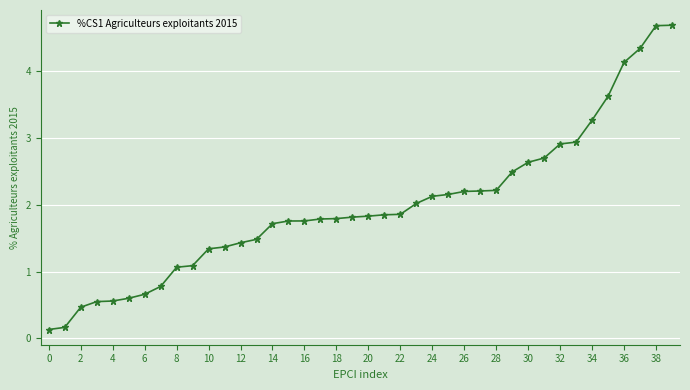

What is the greatest value displayed?

4.7